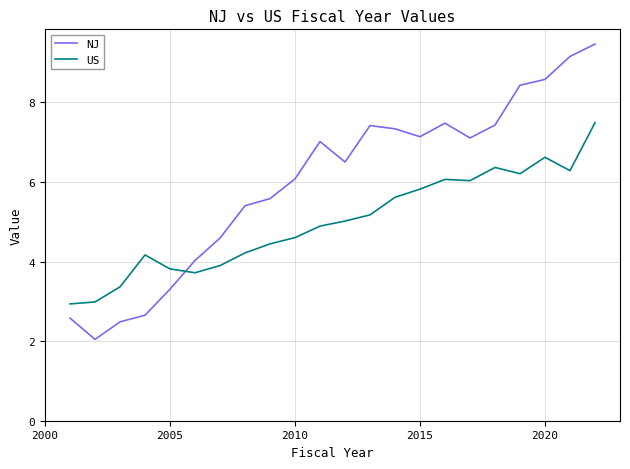

What is the maximum value for US?

7.5